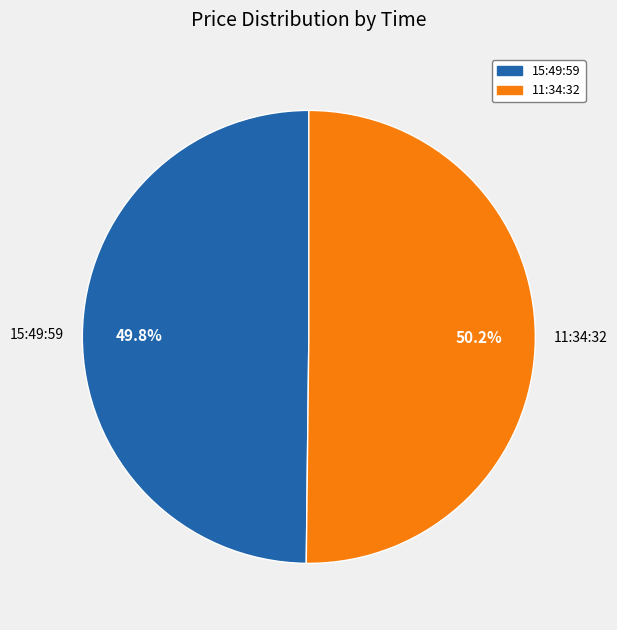

How many slices are in this pie chart?

2